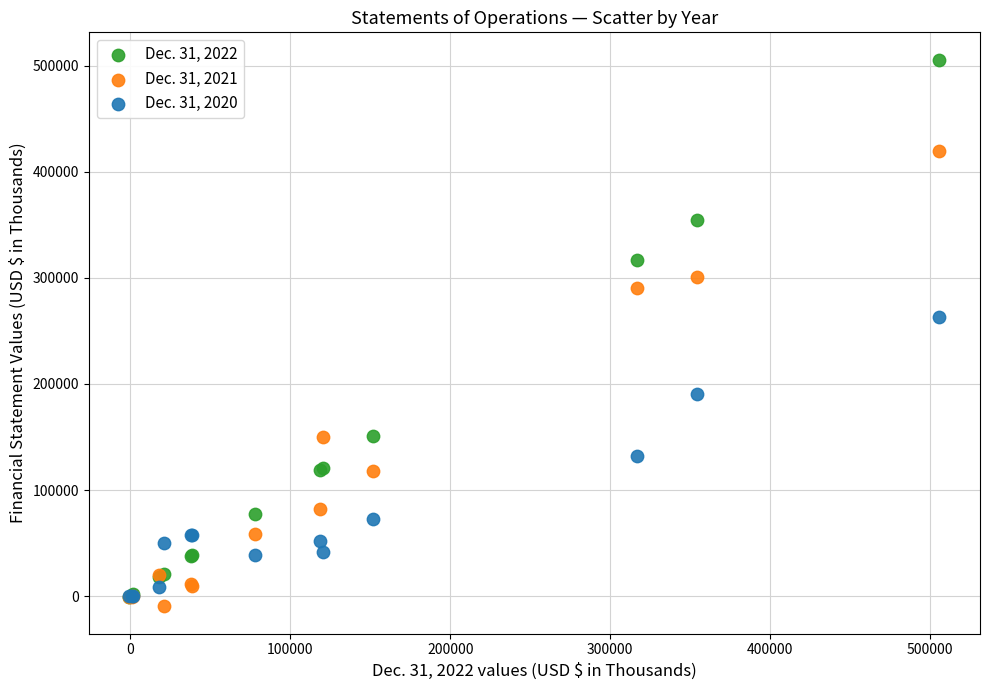

Across all series, what Y value is closest to 248139?

263112